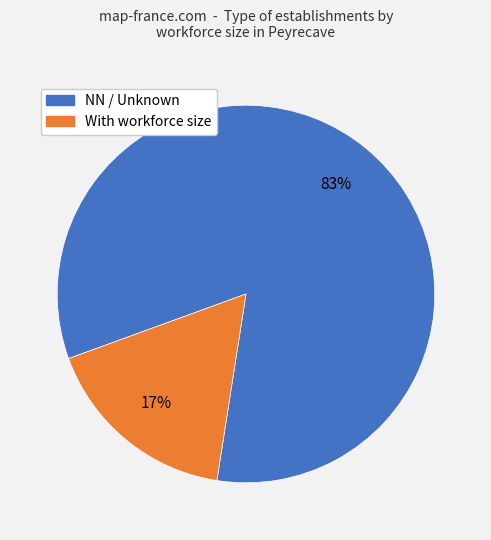

To the nearest percent, what is the difference between the largest and smallest slice percentages?

66%